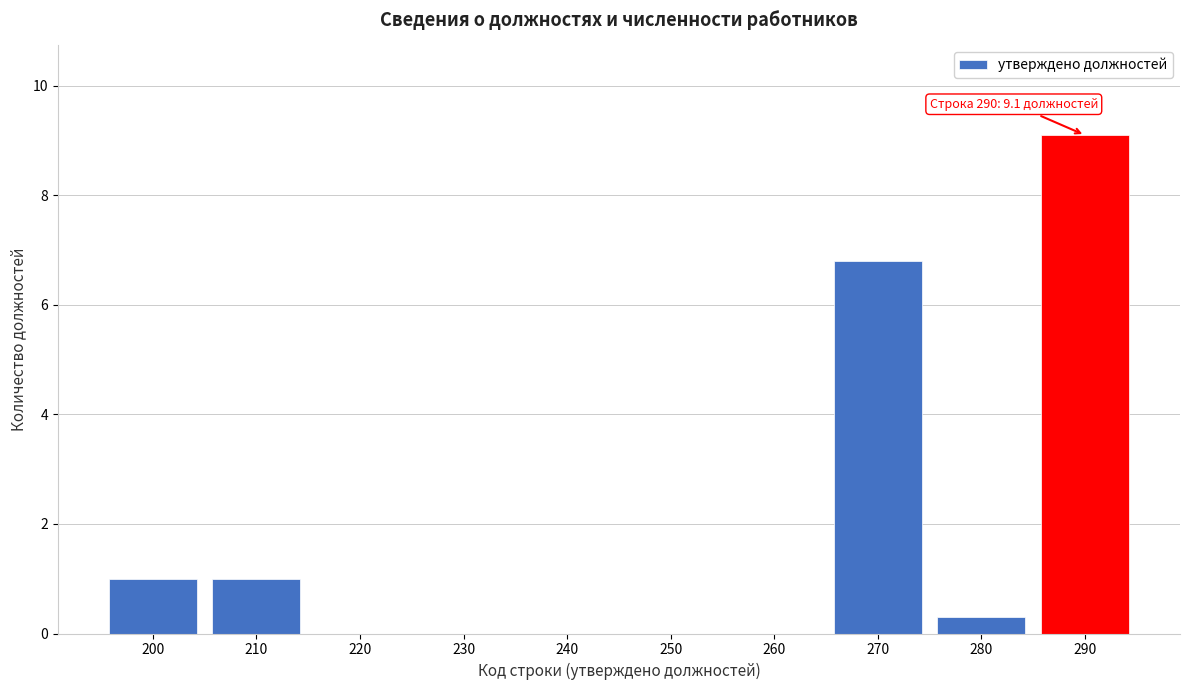

Reading right to left, list all the values displayed in this chart.

290=9.1	280=0.3	270=6.8	260=0.0	250=0.0	240=0.0	230=0.0	220=0.0	210=1.0	200=1.0